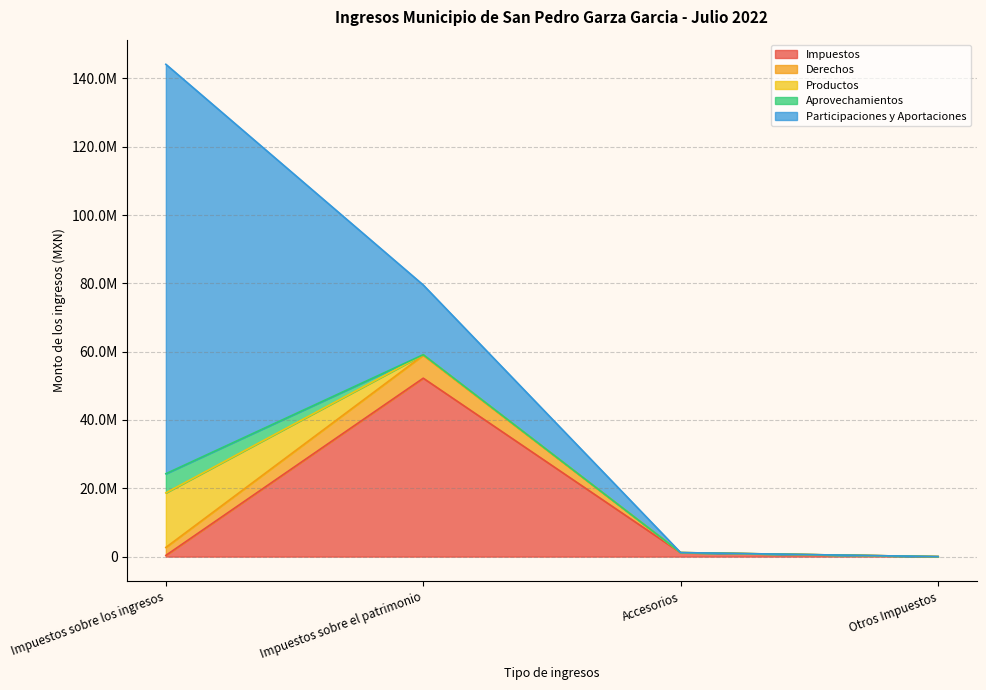

What is the highest value of the Aprovechamientos series?

5608062.5